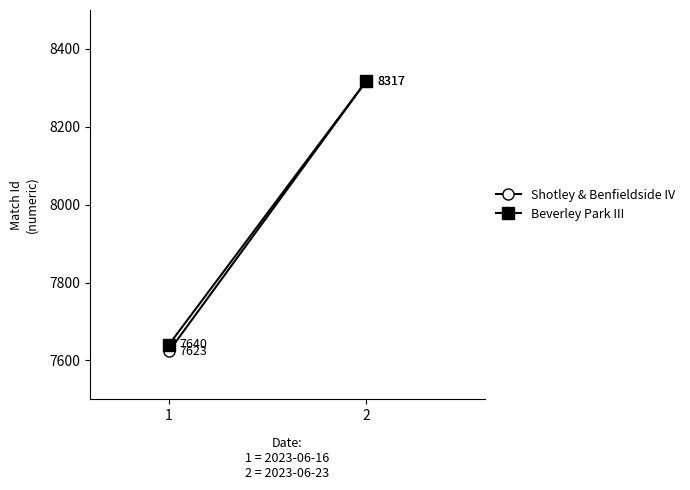

What is the difference between the maximum and minimum values in the Shotley & Benfieldside IV series?

694